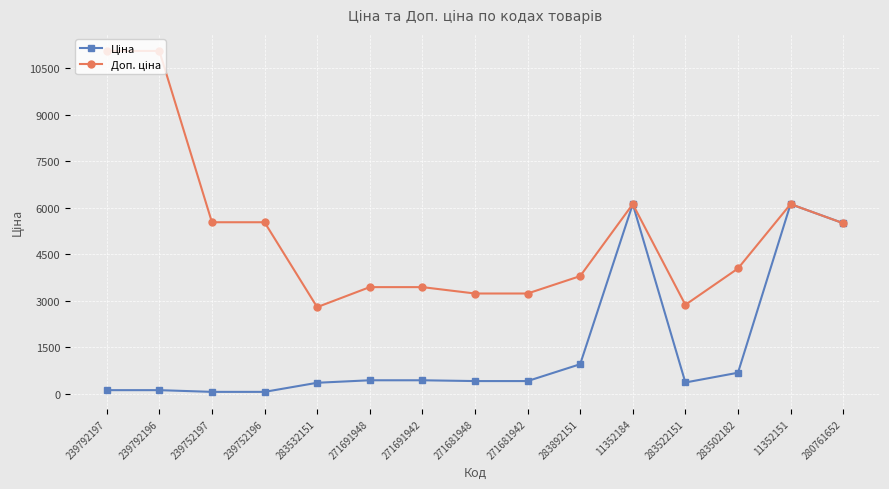

What is the total value across all series at 271691948?

3864.0